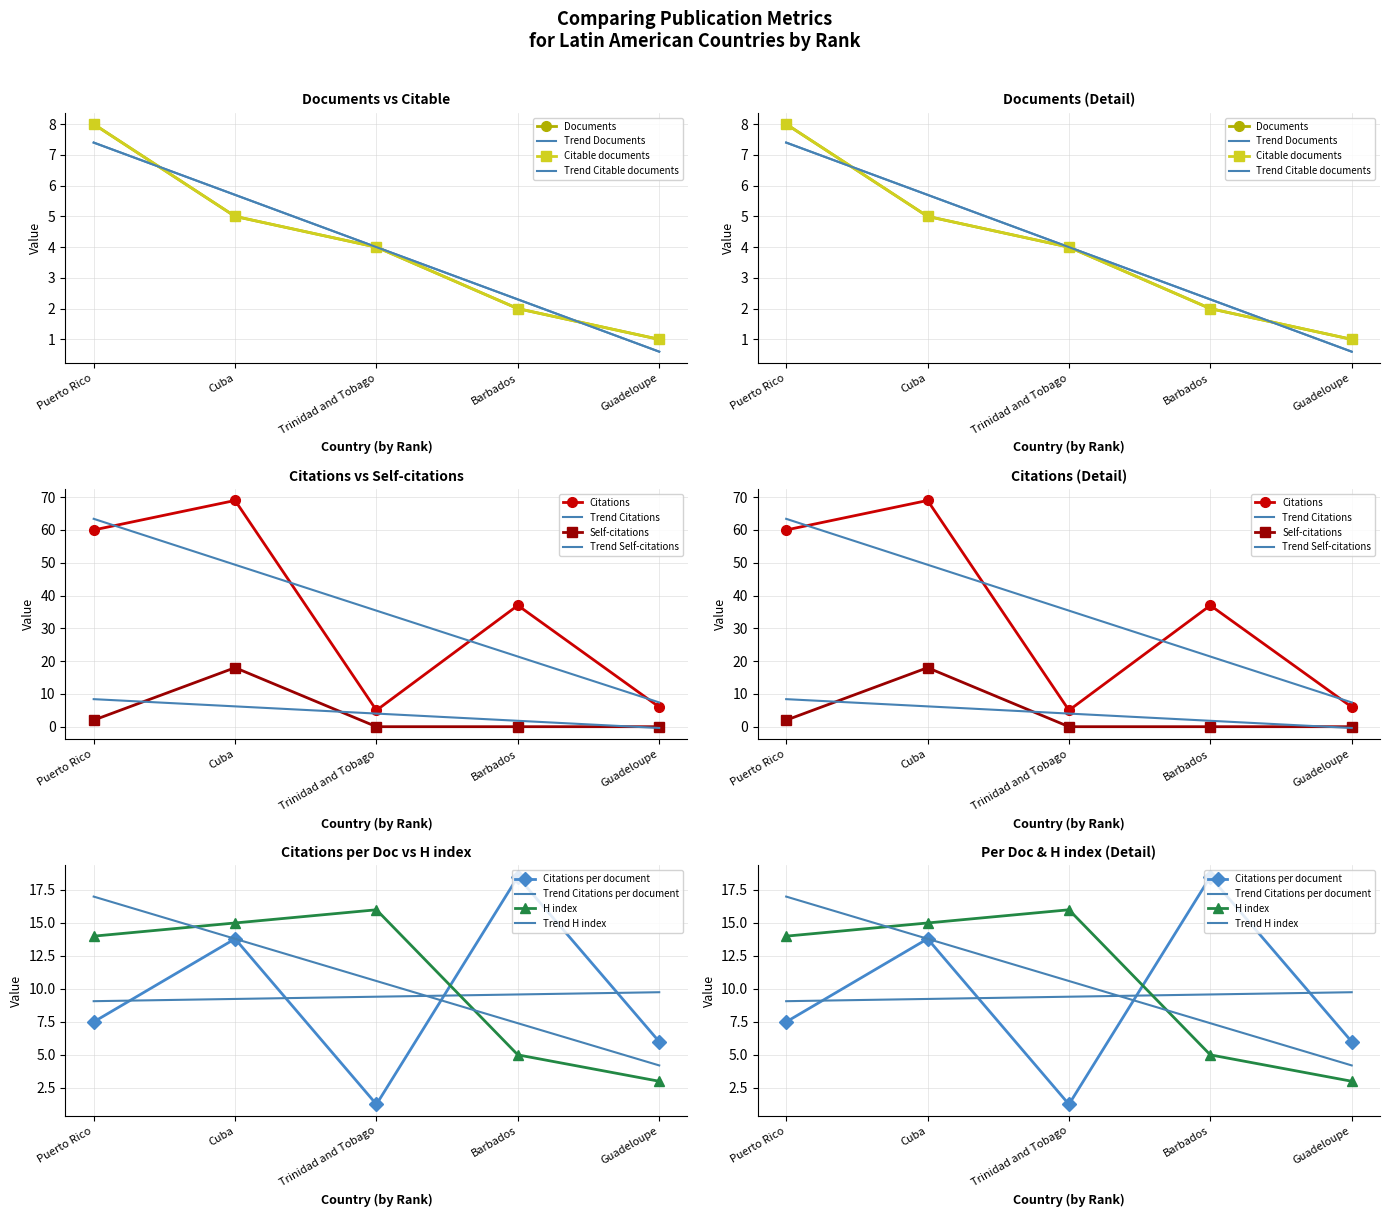

Reading left to right, list all the values displayed in this chart.

Documents: Puerto Rico=8.0	Cuba=5.0	Trinidad and Tobago=4.0	Barbados=2.0	Guadeloupe=1.0
Citable documents: Puerto Rico=8.0	Cuba=5.0	Trinidad and Tobago=4.0	Barbados=2.0	Guadeloupe=1.0
Citations: Puerto Rico=60.0	Cuba=69.0	Trinidad and Tobago=5.0	Barbados=37.0	Guadeloupe=6.0
Self-citations: Puerto Rico=2.0	Cuba=18.0	Trinidad and Tobago=0.0	Barbados=0.0	Guadeloupe=0.0
Citations per document: Puerto Rico=7.5	Cuba=13.8	Trinidad and Tobago=1.2	Barbados=18.5	Guadeloupe=6.0
H index: Puerto Rico=14.0	Cuba=15.0	Trinidad and Tobago=16.0	Barbados=5.0	Guadeloupe=3.0